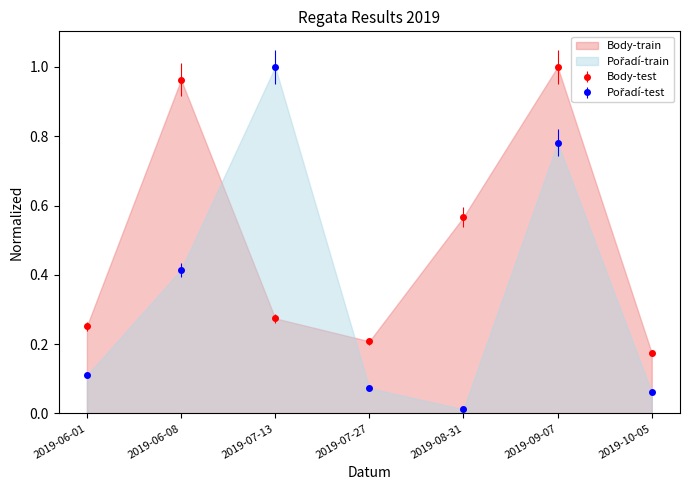

At which category does the chart reach its minimum across all series?

2019-08-31